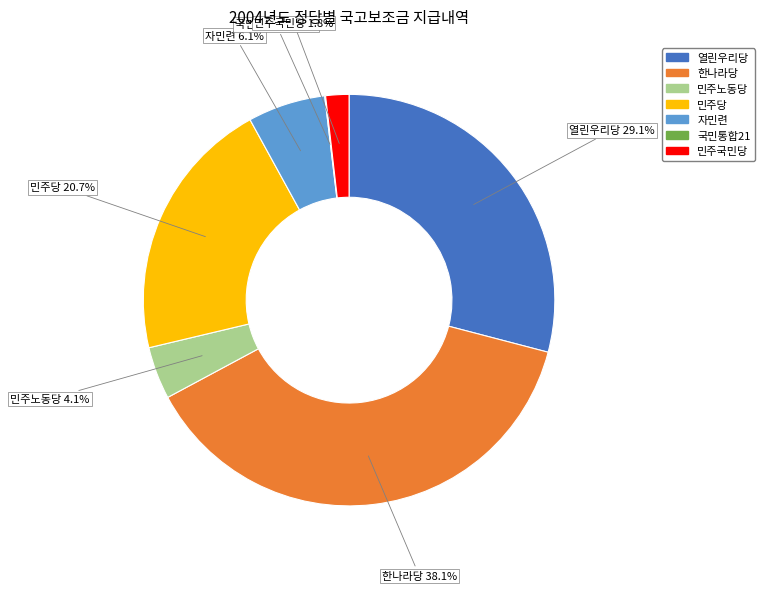

Which has a higher value, 민주당 or 민주국민당?

민주당